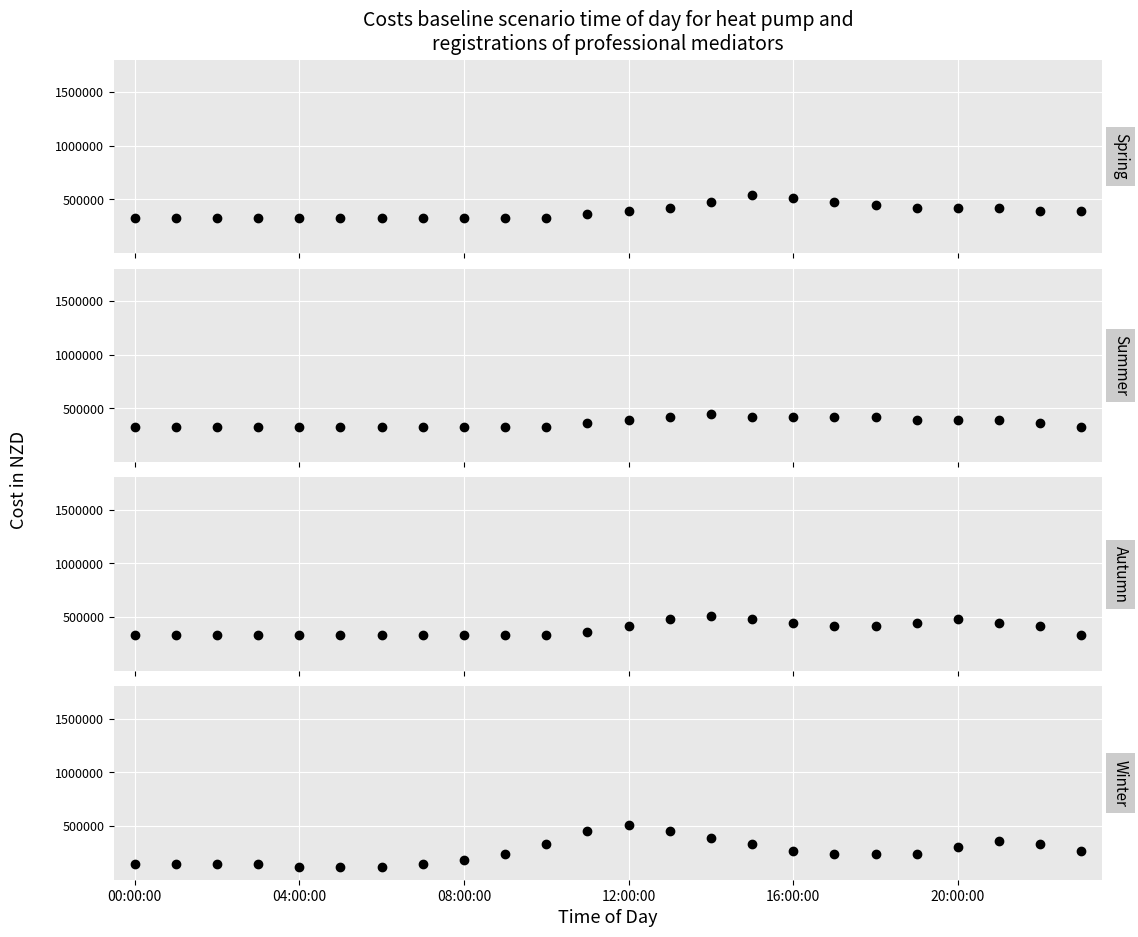

How many data points in Autumn are above 360000?

11